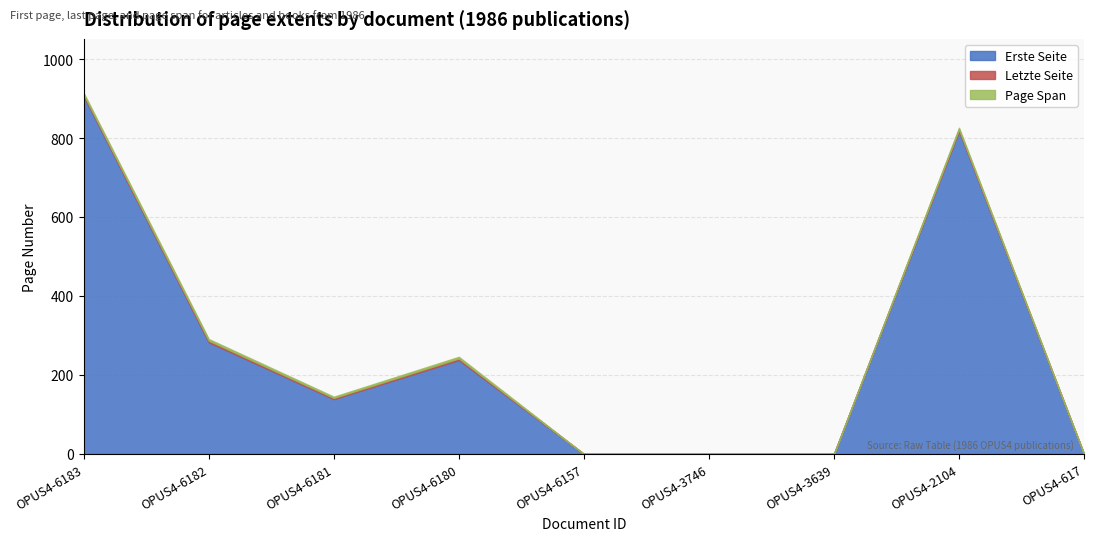

What are all the series names shown in the legend?

Erste Seite, Letzte Seite, Page Span